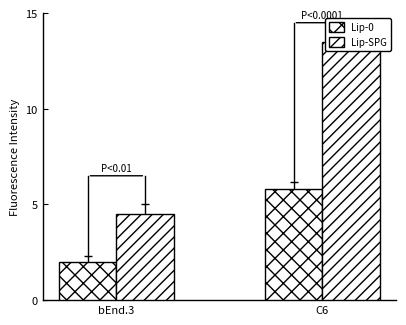

What is the total value across all series at C6?

19.3